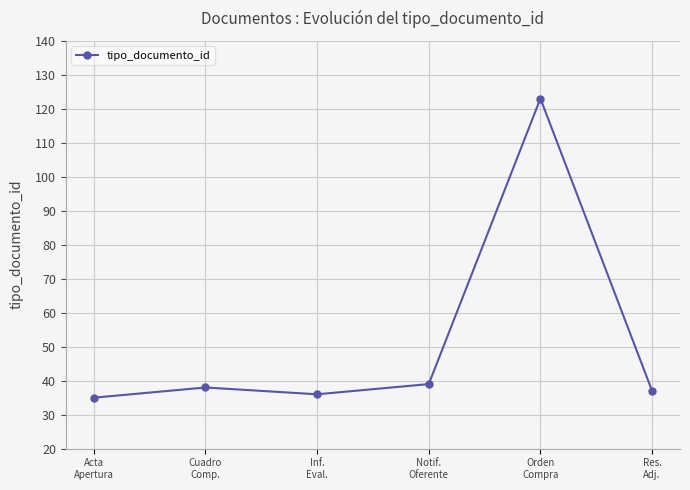

What is the change in value from Inf.
Eval. to Orden
Compra?

+87